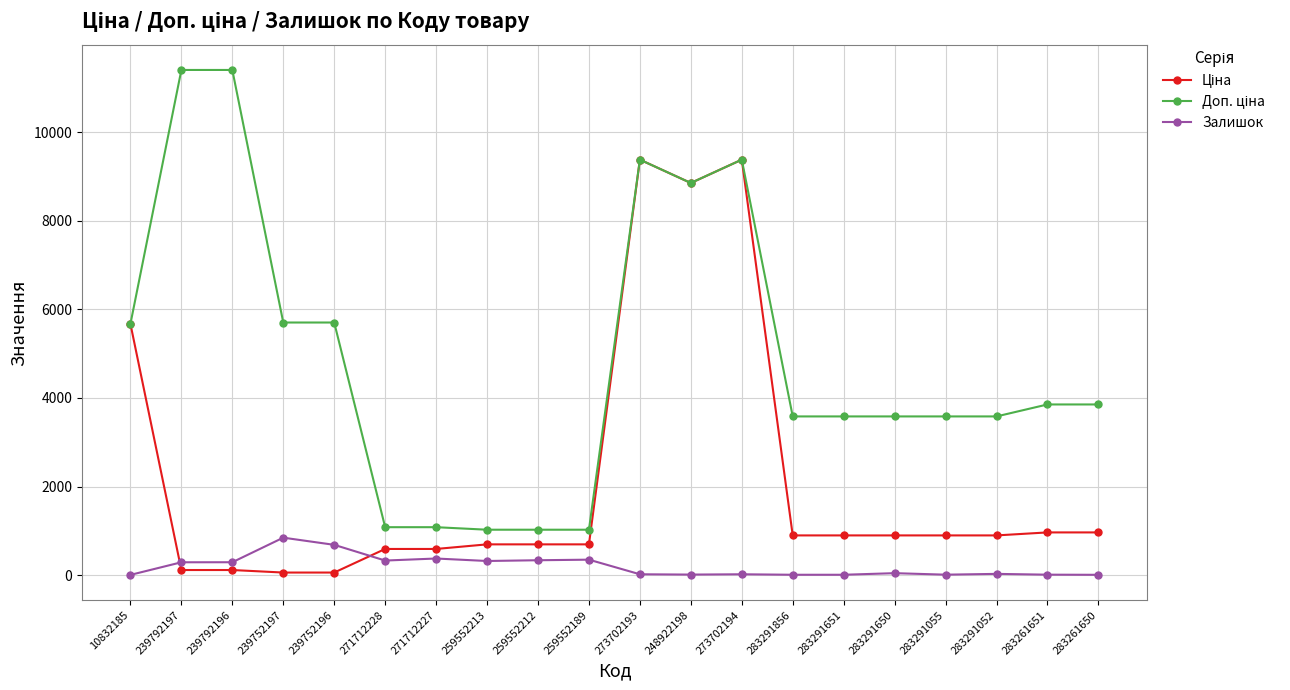

True or false: Залишок has more than 1 points higher than both neighbors.

True